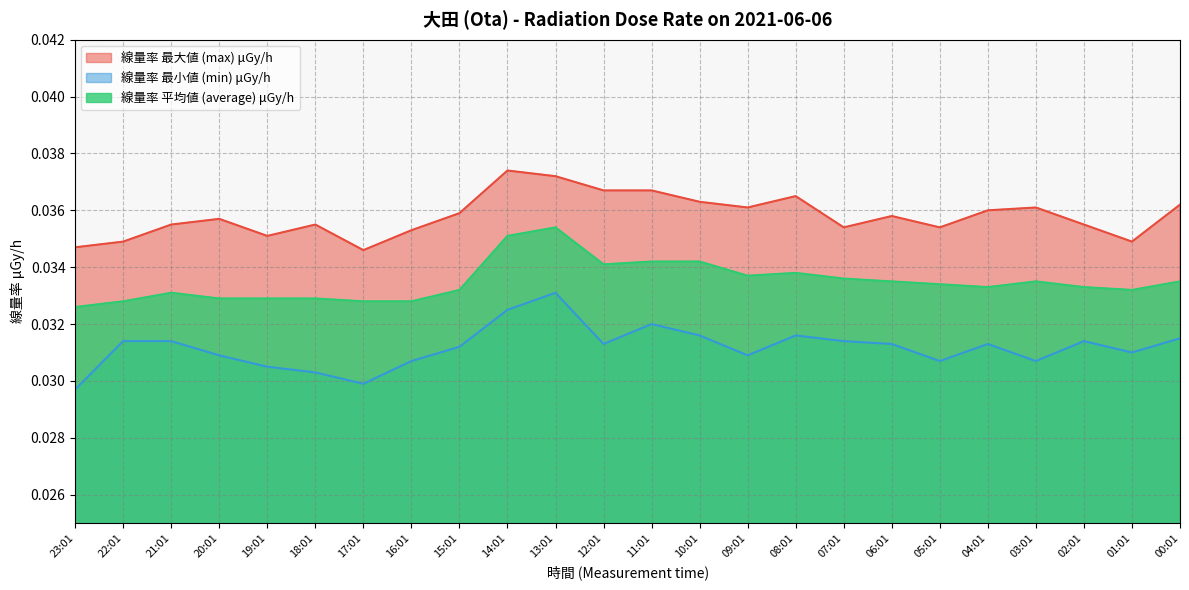

True or false: 線量率 平均値 (average) μGy/h and 線量率 最大値 (max) μGy/h intersect in this chart.

False